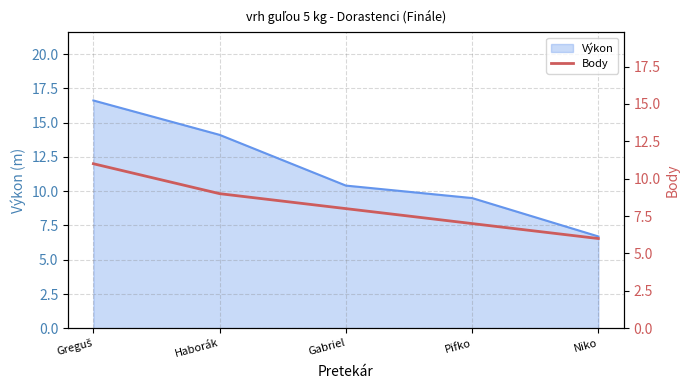

What is the label of the 3rd point from the right?

Gabriel